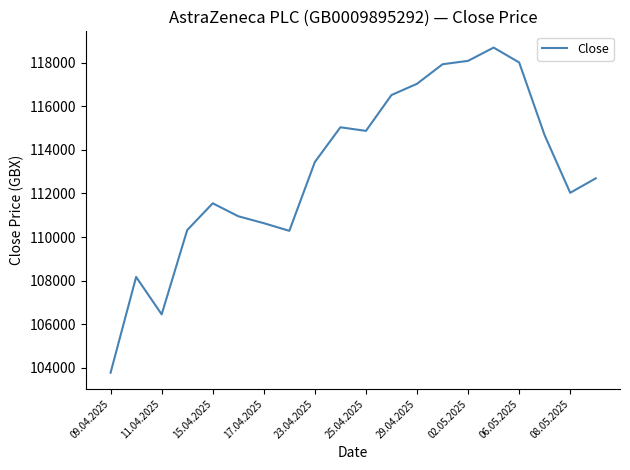

What is the difference between the maximum and minimum values?

14923